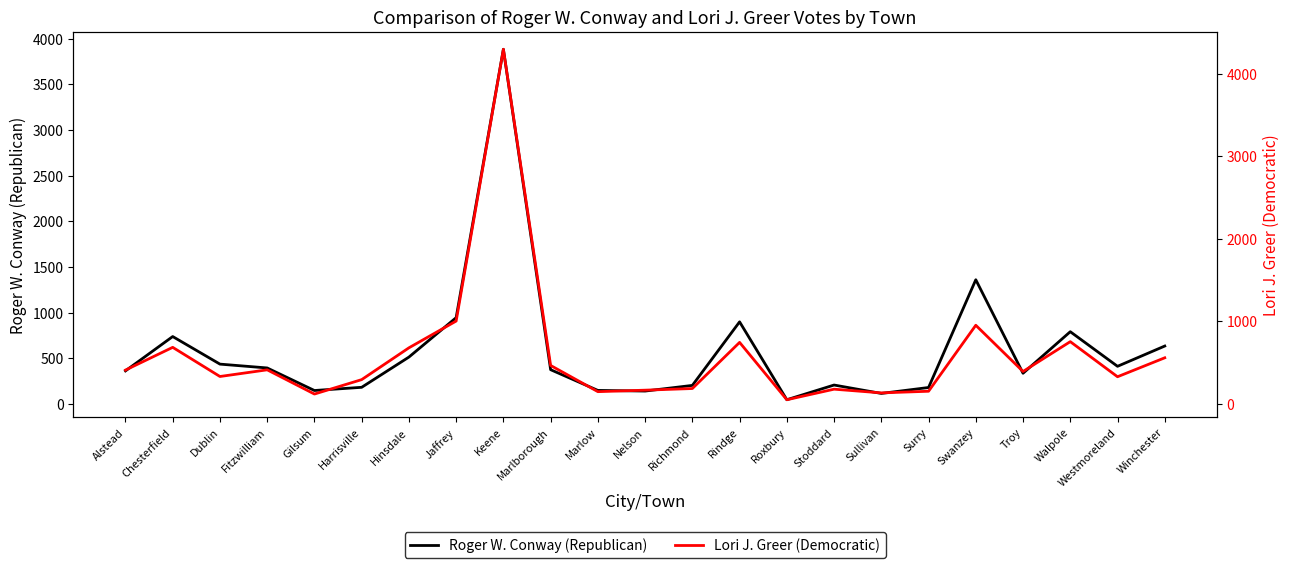

At how many categories does at least one series exceed 299?

14